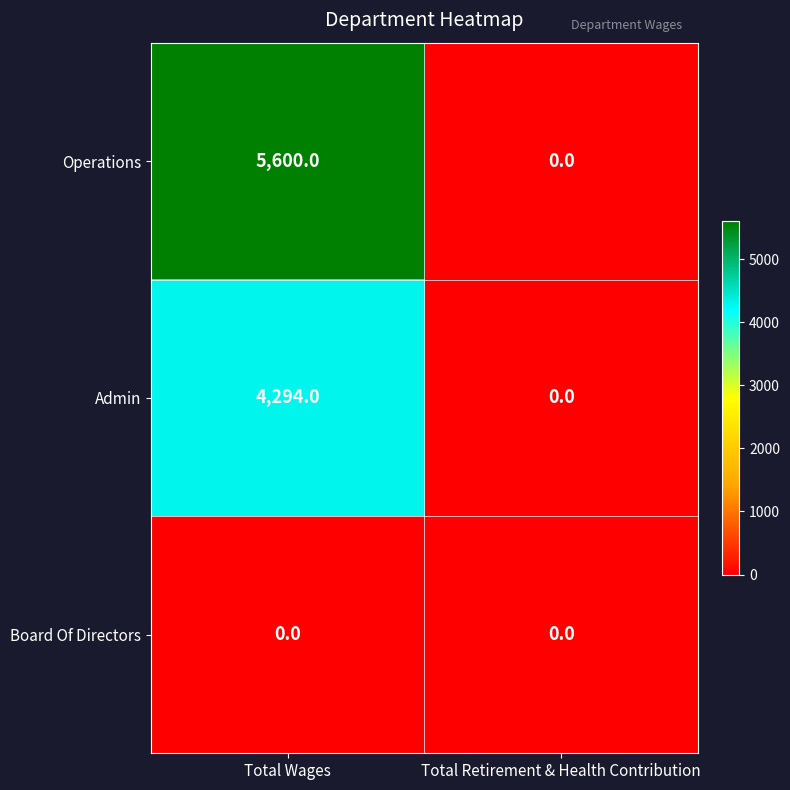

Reading left to right, what are all the values shown in this chart?

Operations: Total Wages=5600	Total Retirement & Health Contribution=0
Admin: Total Wages=4294	Total Retirement & Health Contribution=0
Board Of Directors: Total Wages=0	Total Retirement & Health Contribution=0